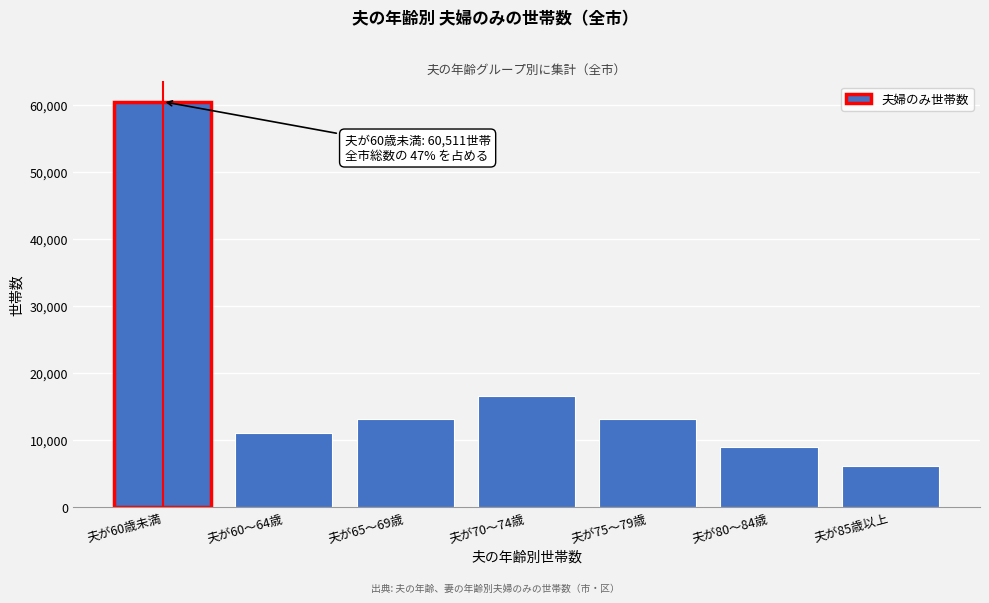

What is the difference between the maximum and second lowest values?

51593